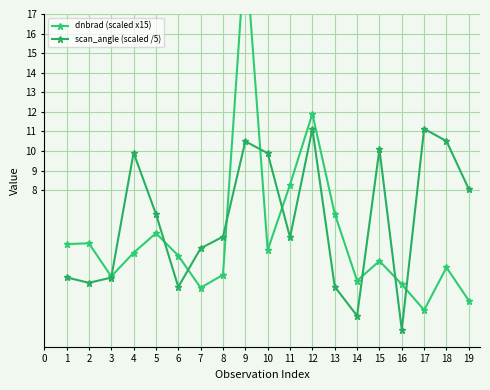

What is the lowest value of the scan_angle (scaled /5) series?

0.9